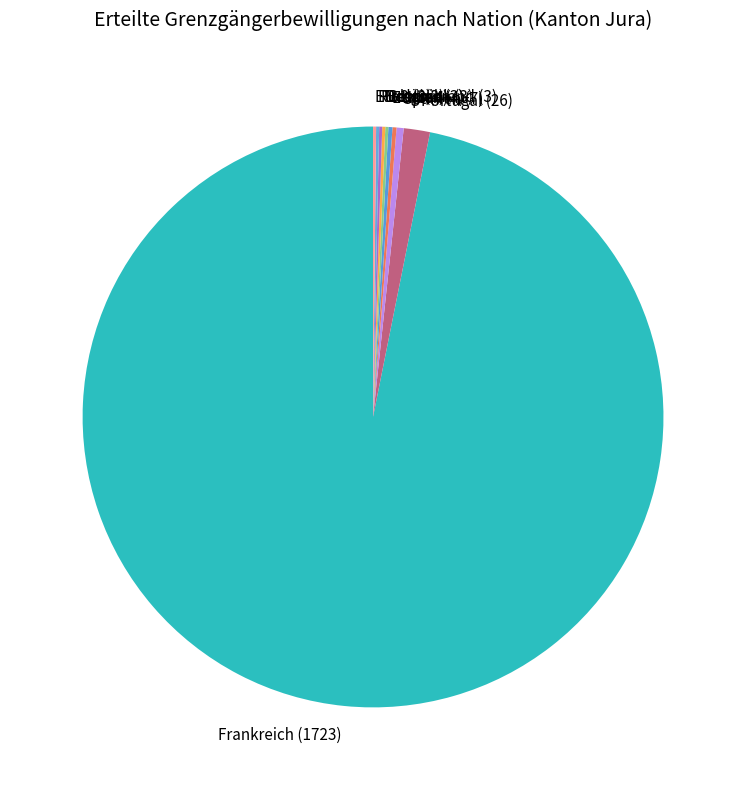

What is the largest slice in the pie chart?

Frankreich